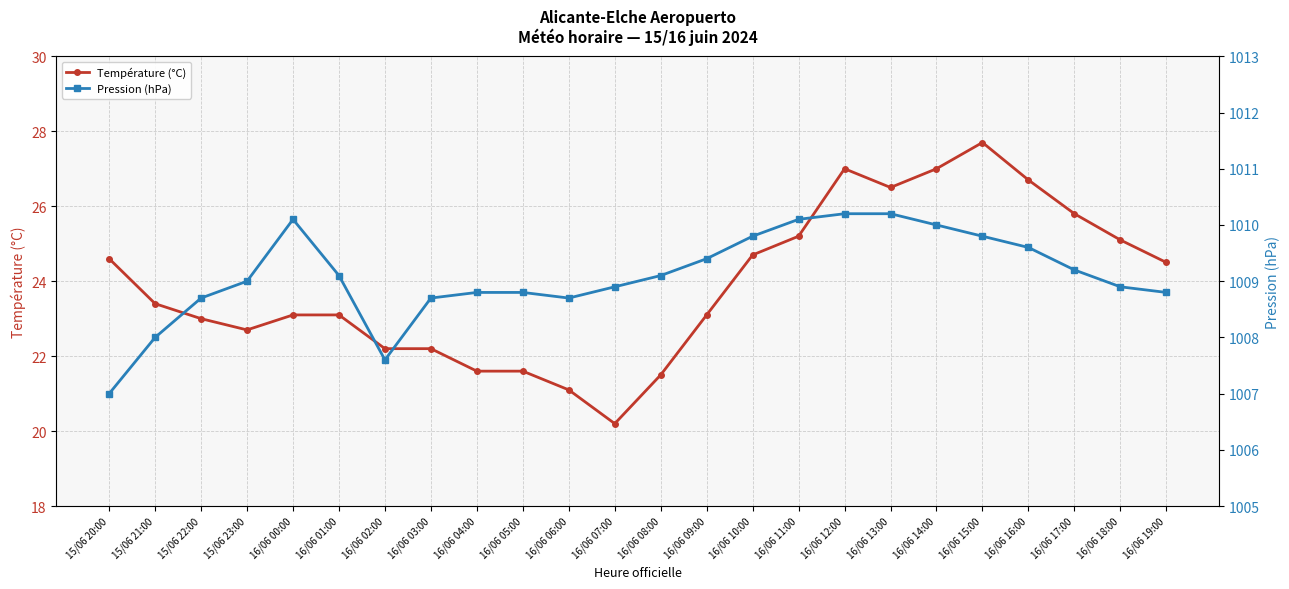

What is the value of the Pression (hPa) point at the 20th from the left?

1009.8